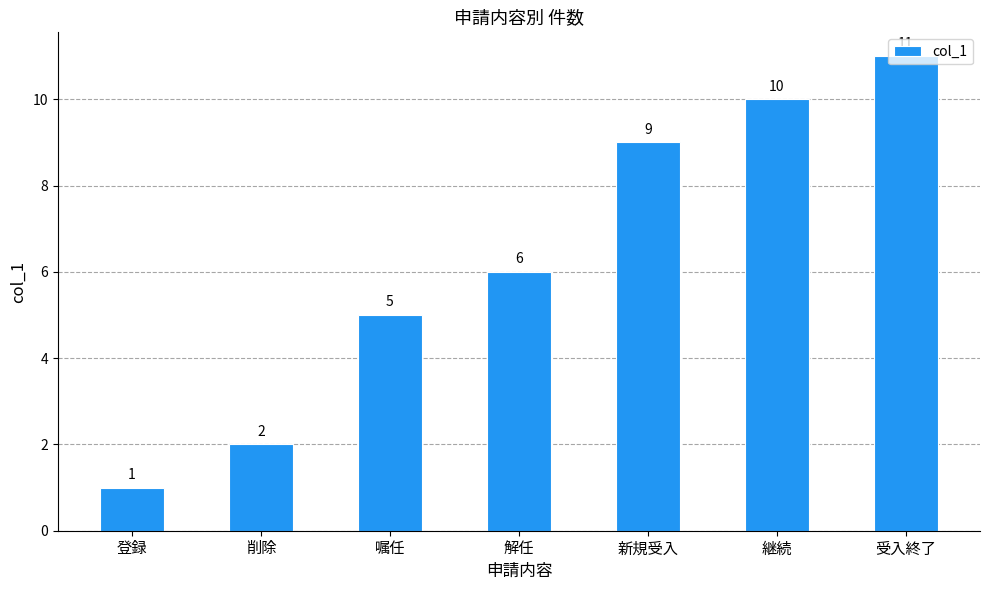

What is the label of the 2nd bar from the right?

継続